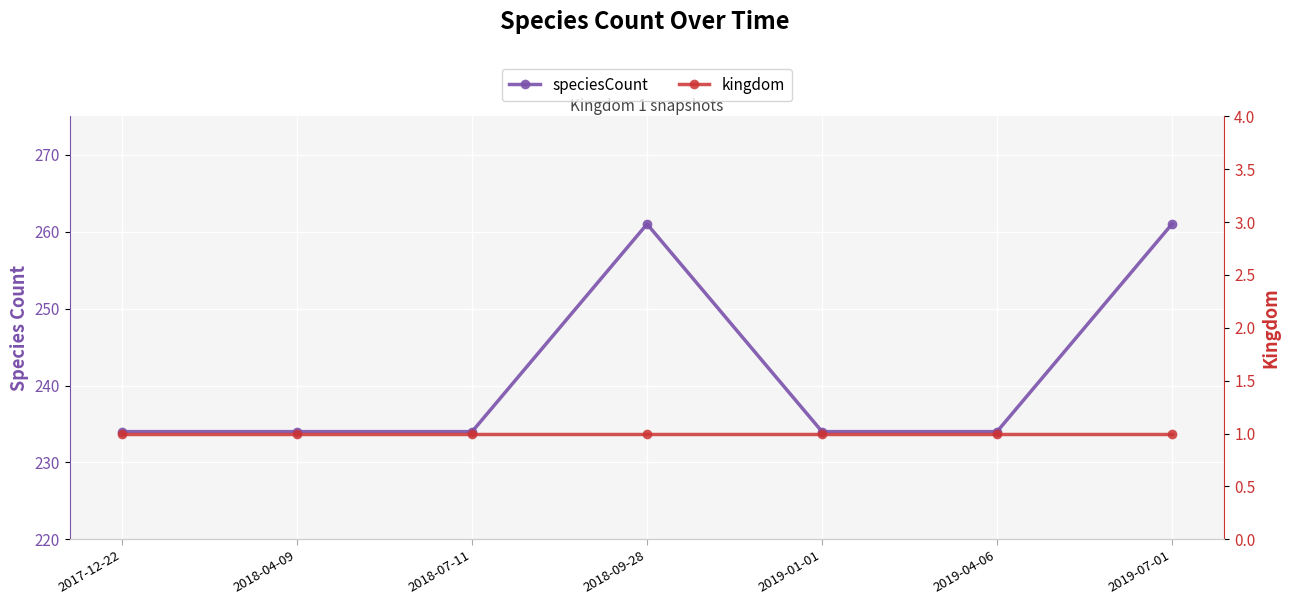

What position from the left is 2019-04-06?

6